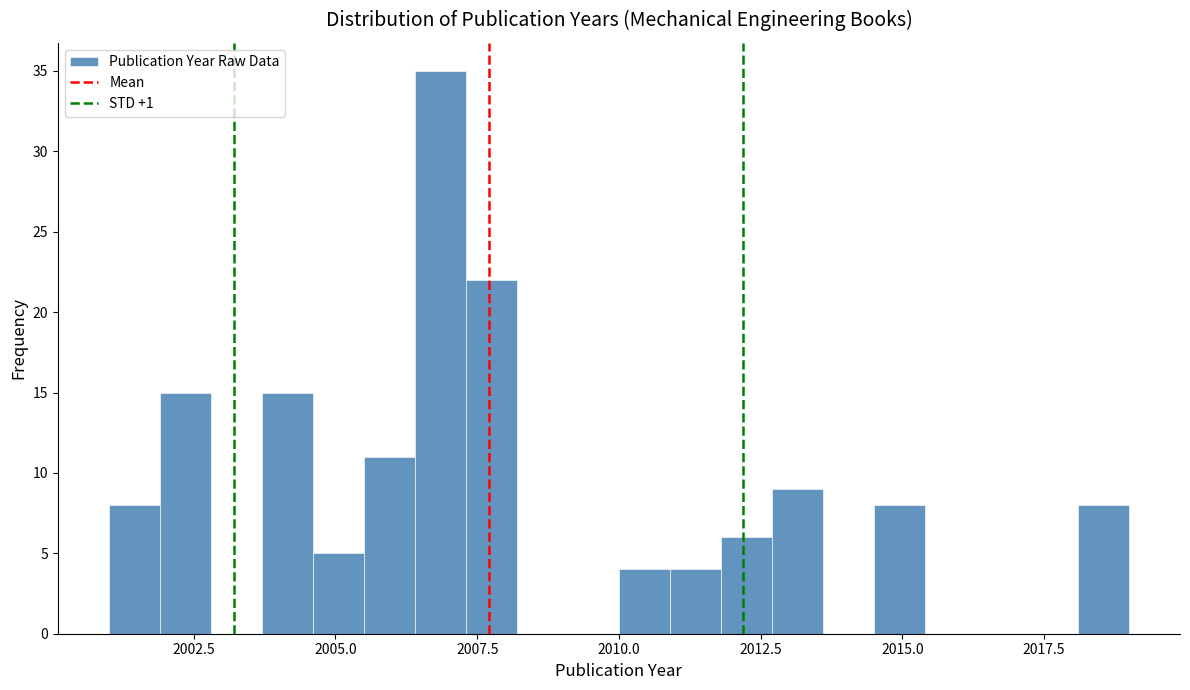

Around what value on the x-axis is the tallest bar? Give the approximate position of its centre, as read against the axis.

2007.0